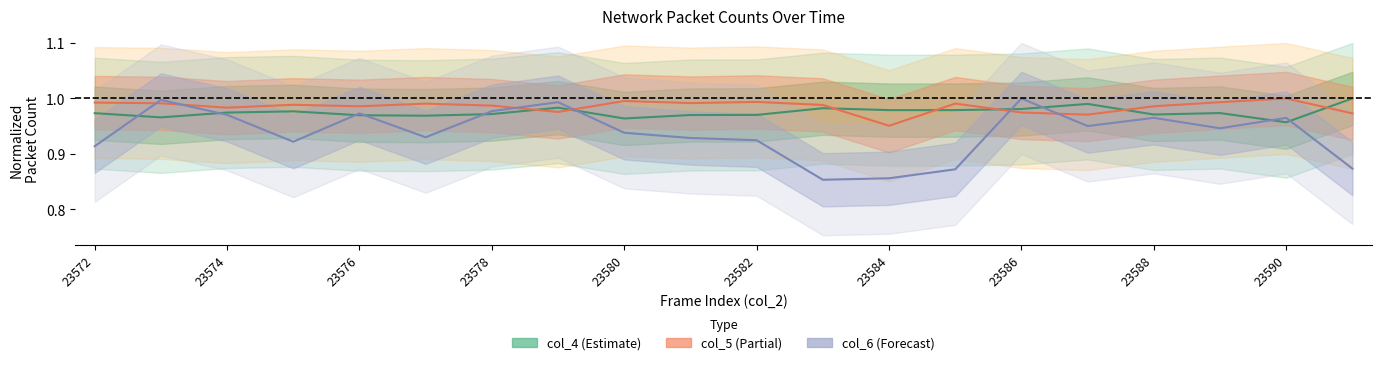

Is it true that col_4 equals 1.4 at 23574?

False